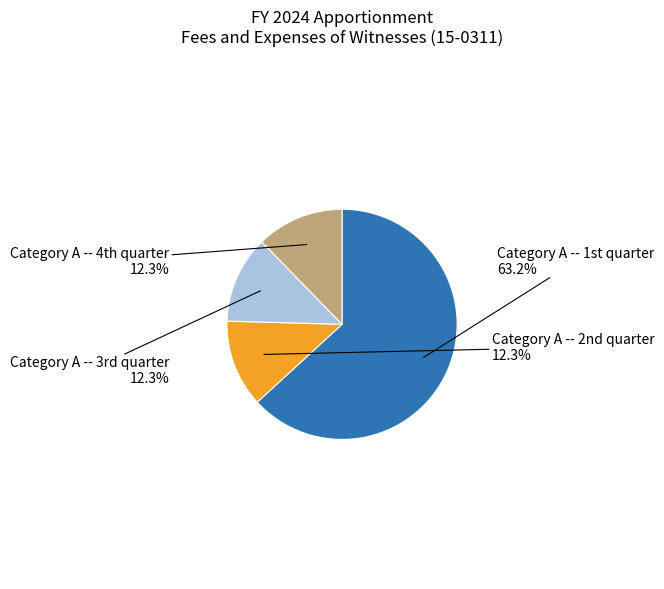

Which category accounts for the majority?

Category A -- 1st quarter